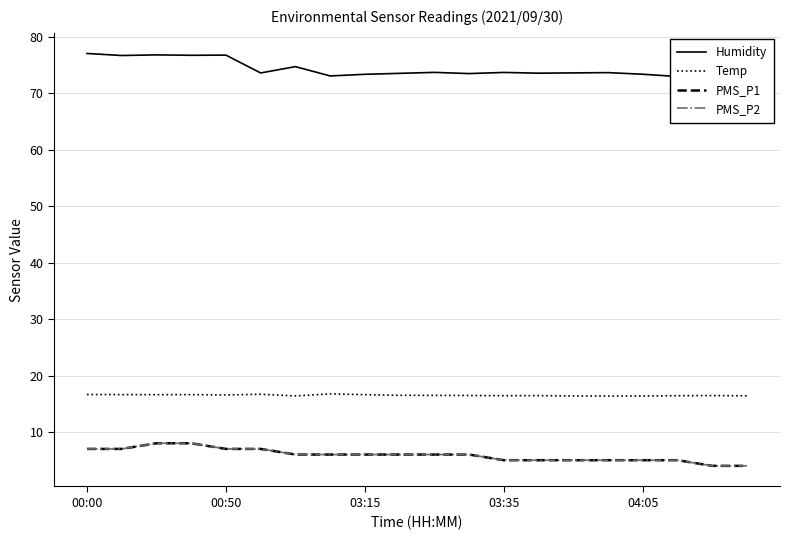

At how many categories does at least one series exceed 21?

20